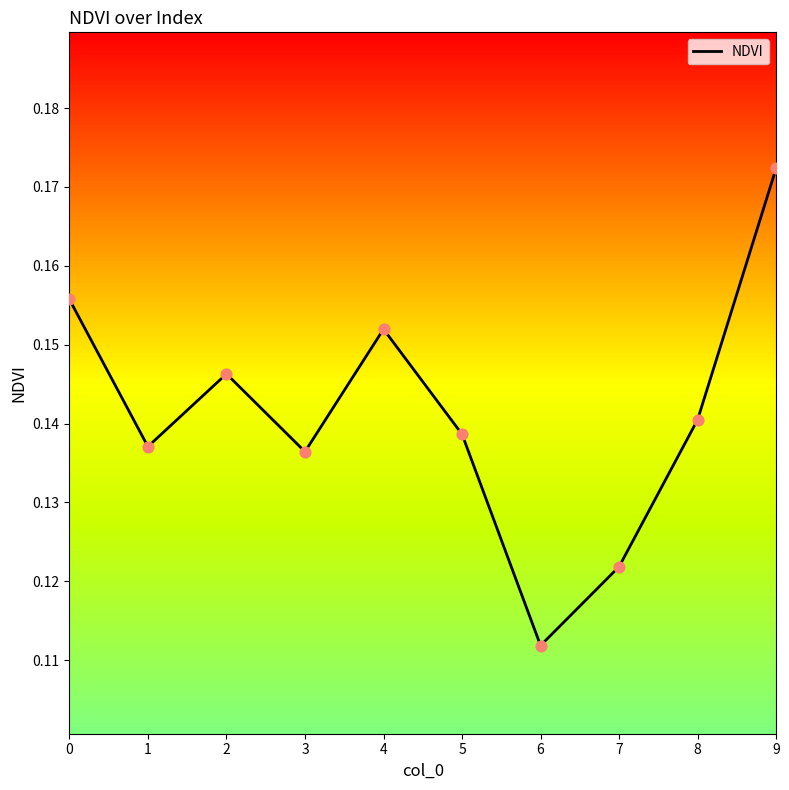

Between 9 and 3, which is larger?

9